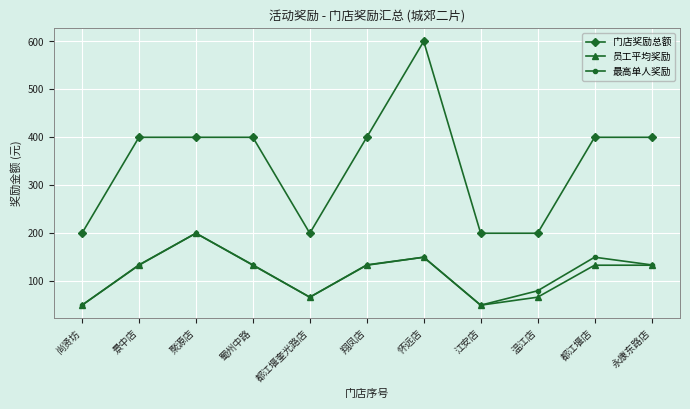

Which series has the largest total across all categories?

门店奖励总额